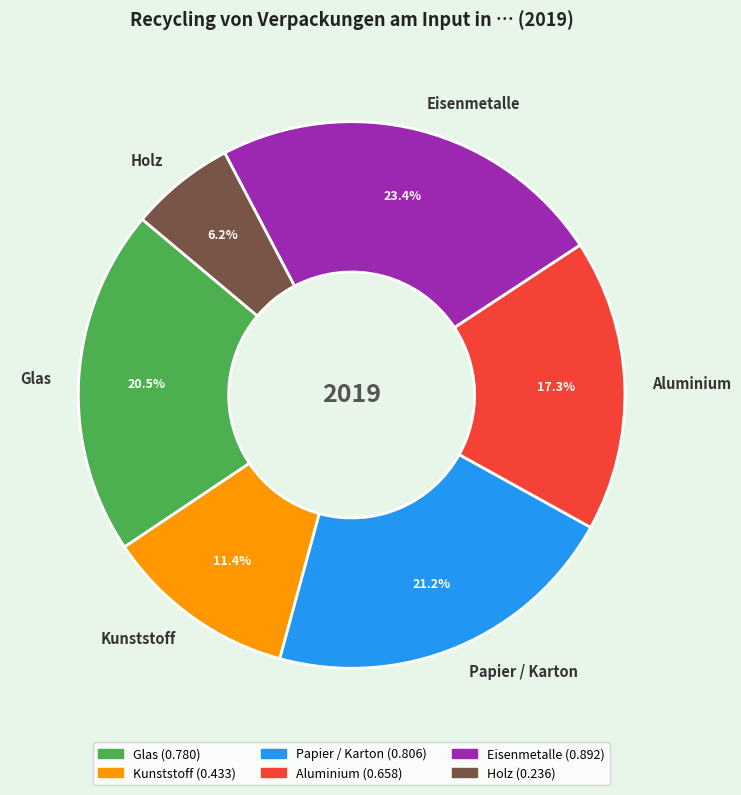

What portion of the pie excludes Glas?

79.5%